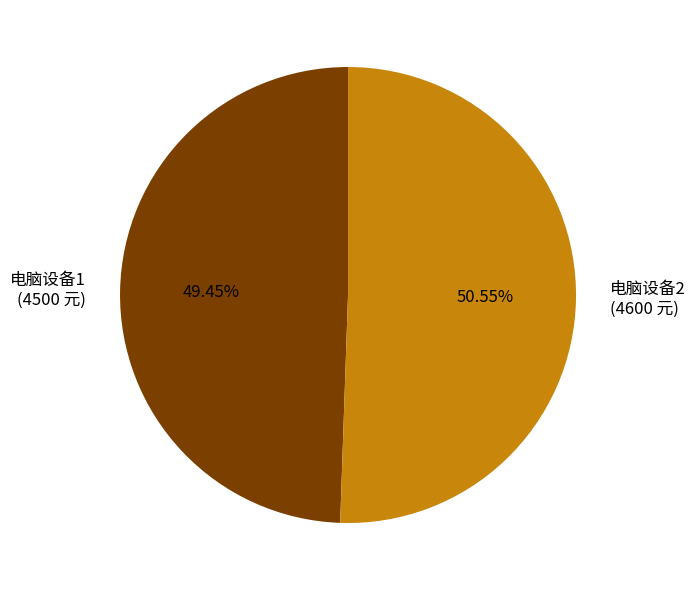

The 电脑设备2 slice represents 51% of the pie. True or false?

True